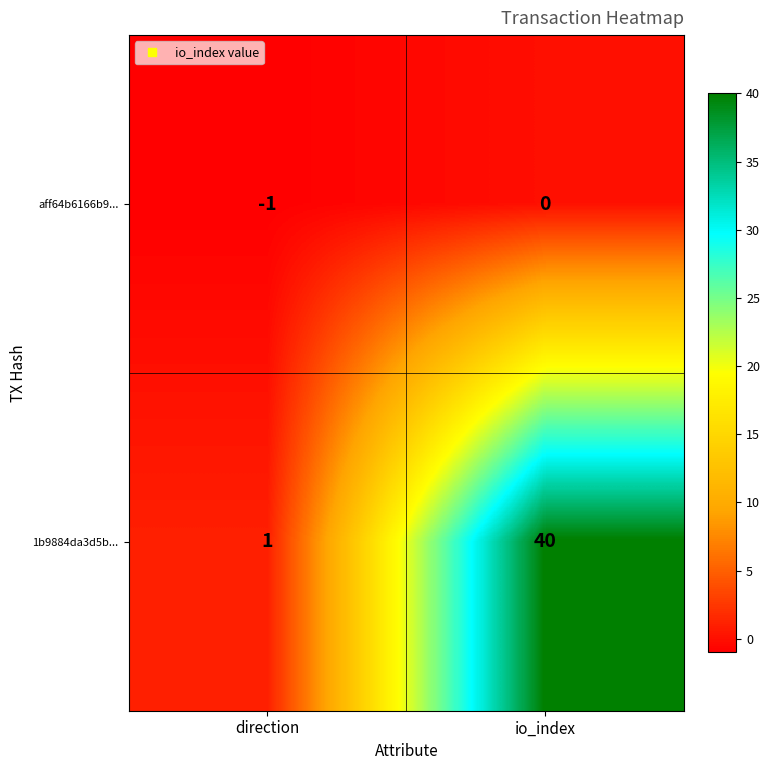

Rank the series by their average value, from lowest to highest.

aff64b6166b9..., 1b9884da3d5b...